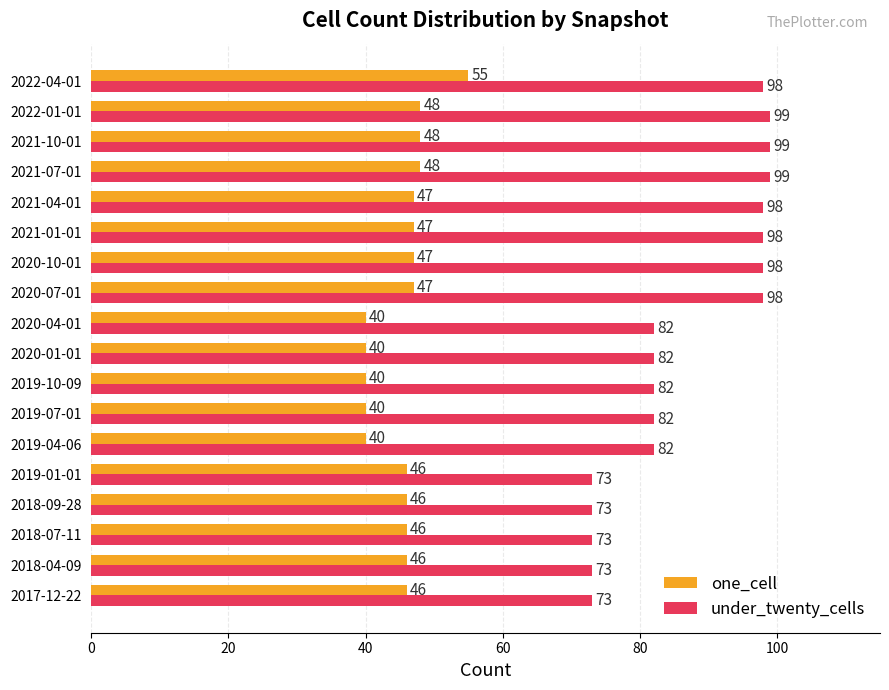

Which series has the widest spread of values?

under_twenty_cells